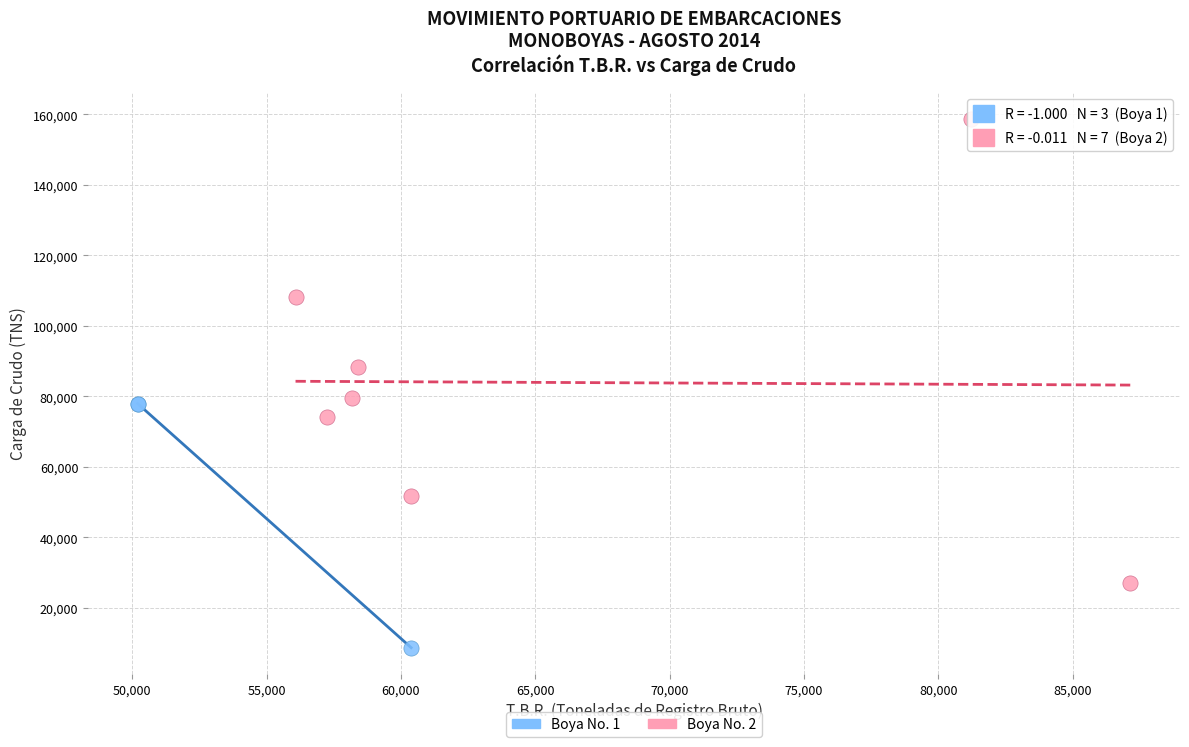

Which series reaches the minimum Y coordinate?

Boya No. 1